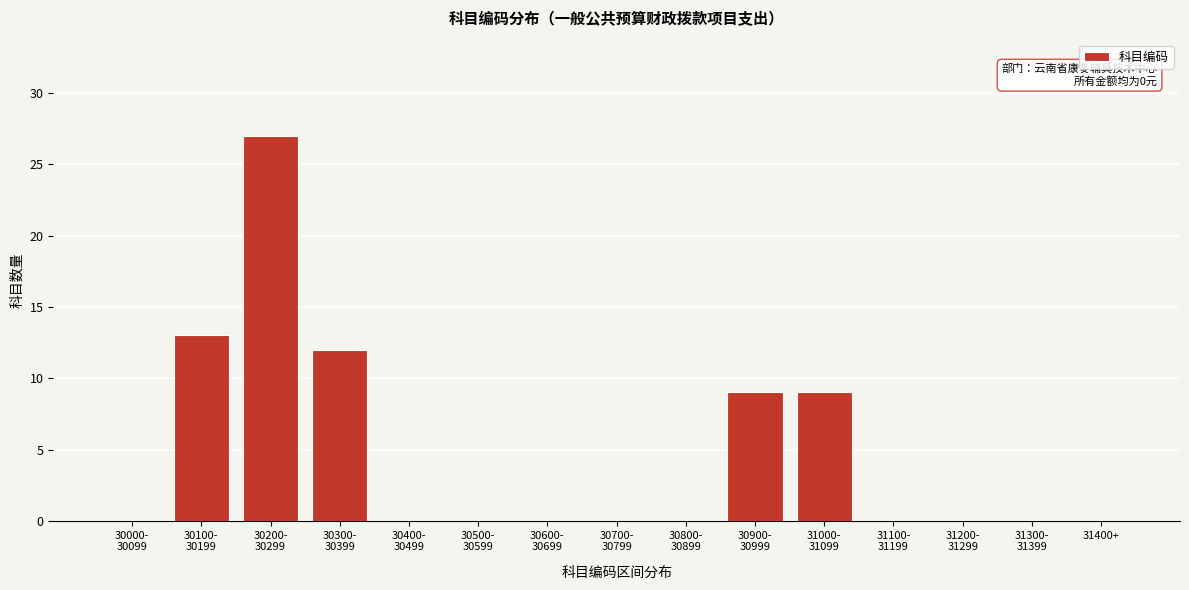

What is the sum of all values?

70